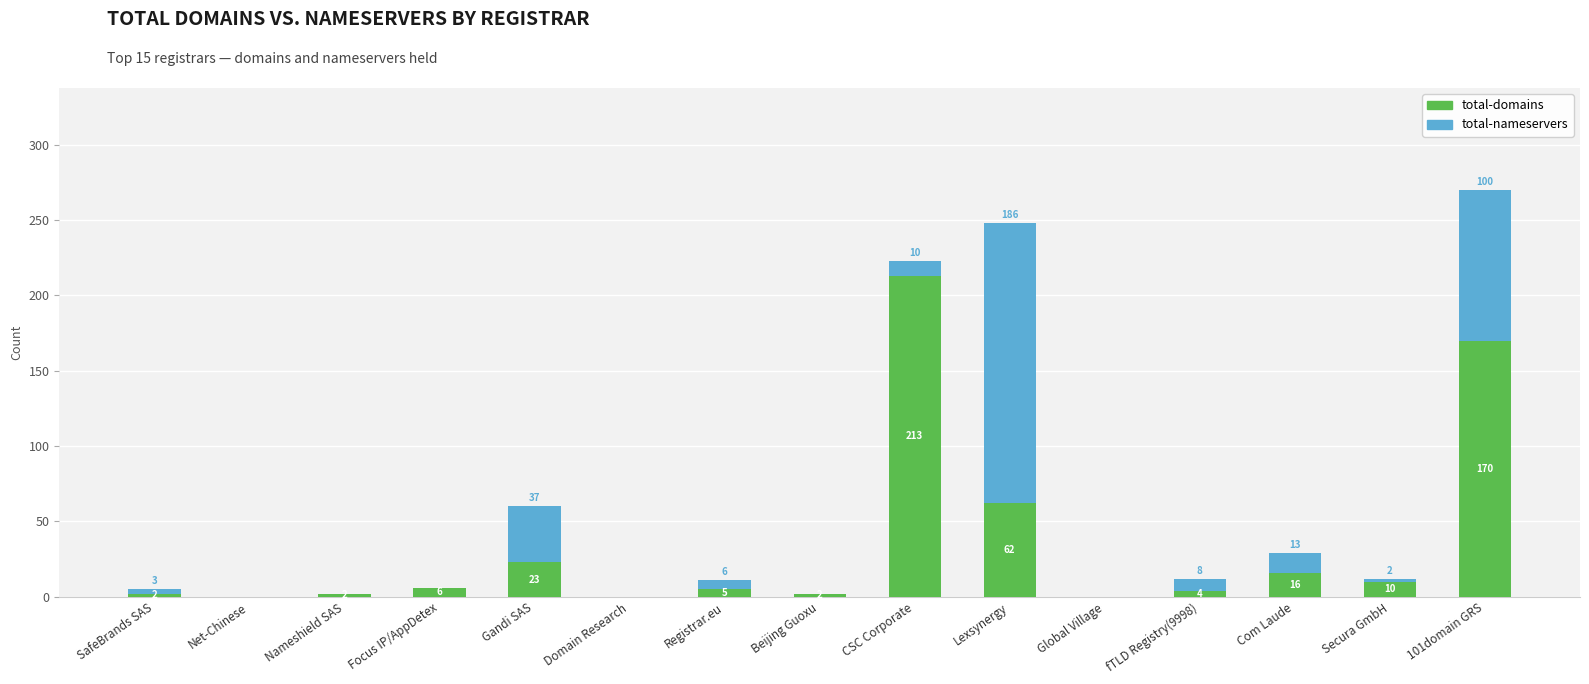

What is the sum of all total-domains values?

515